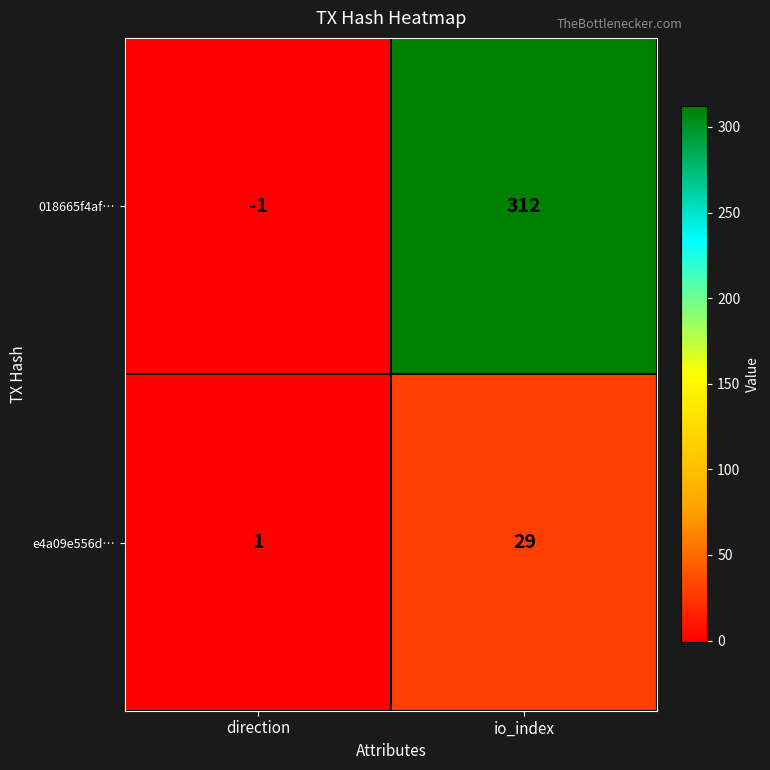

Count the number of categories in the chart.

2